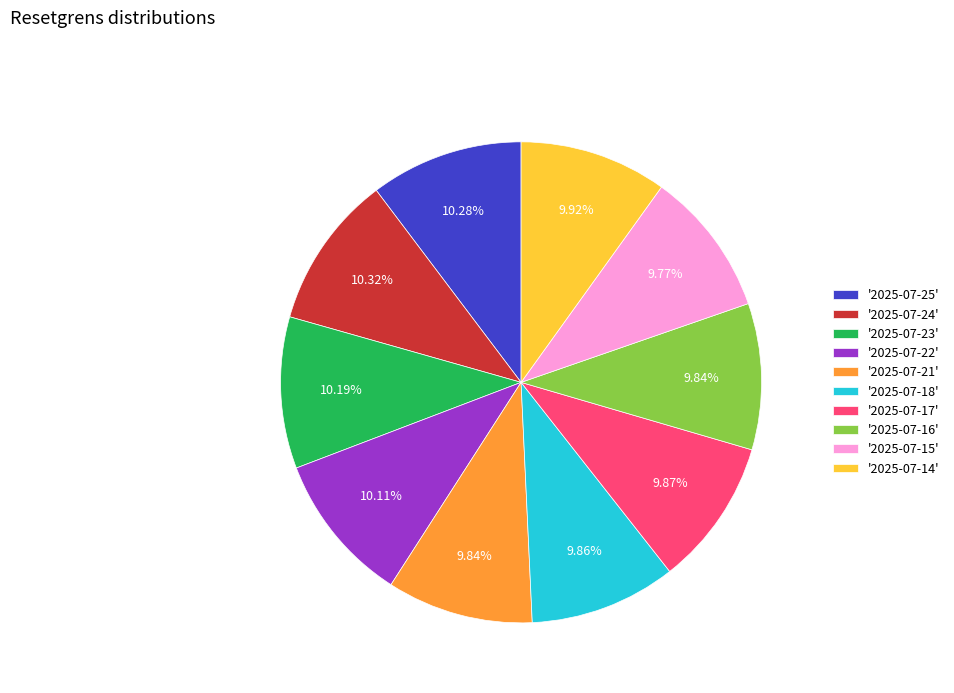

Is there a majority slice in this chart?

No